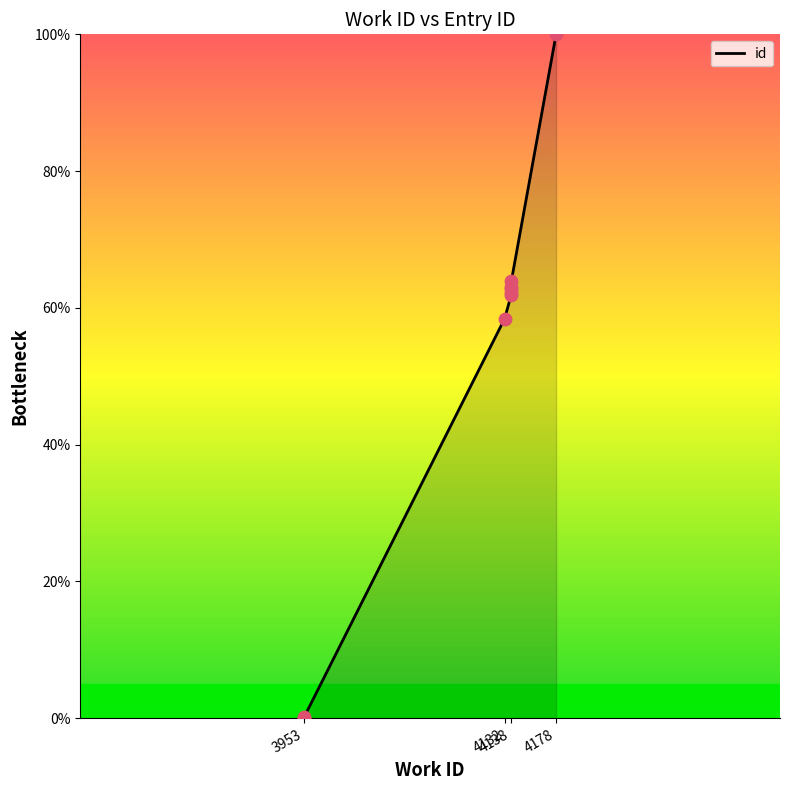

Which has a higher value, 3953 or 4138?

4138